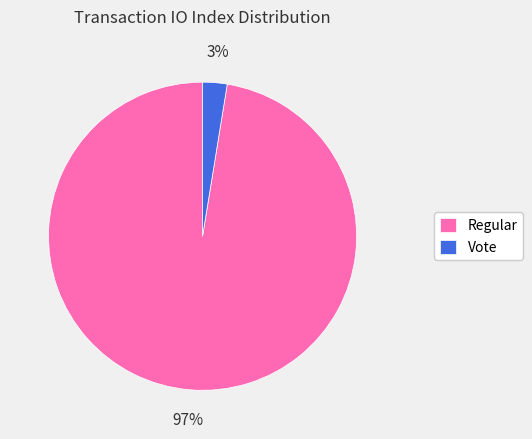

What is the smallest slice in the pie chart?

Vote